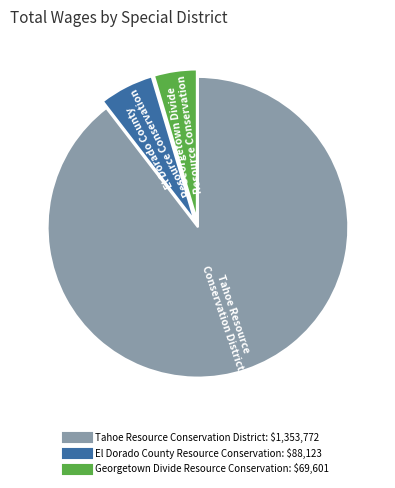

Is it true that Tahoe Resource Conservation District is 90% of the pie?

True